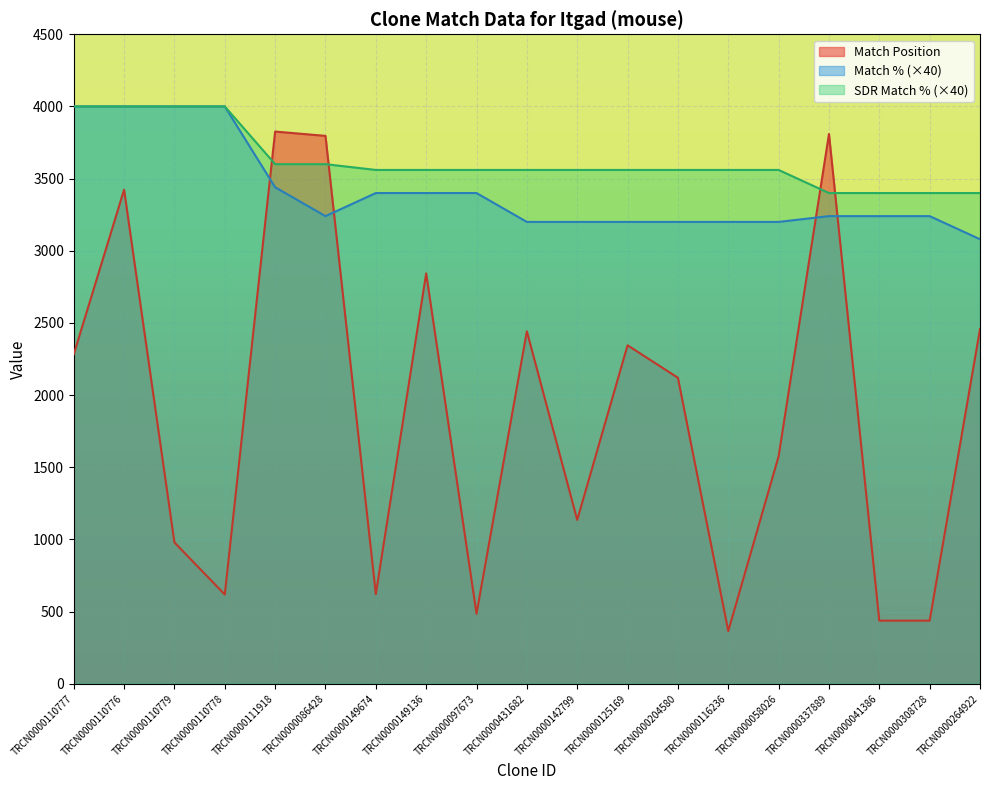

At which label is Match % closest to 3540?

TRCN0000111918